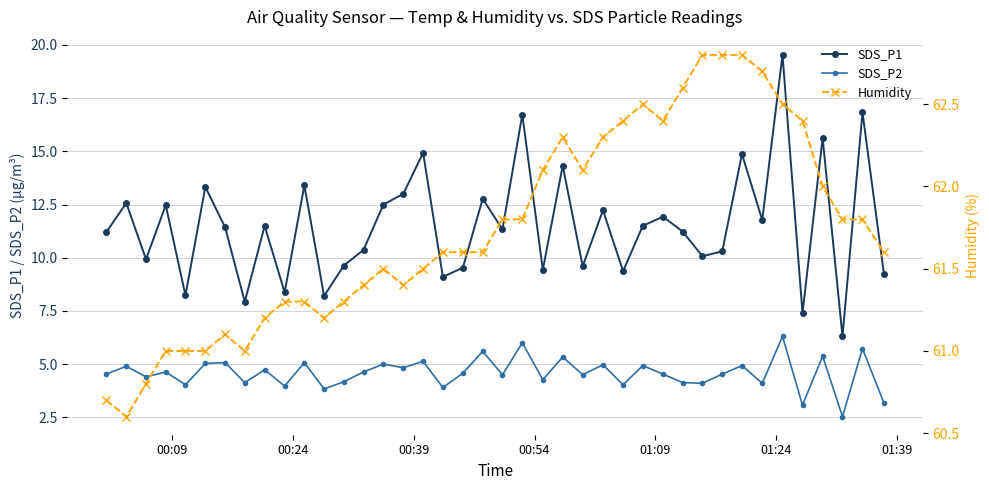

Which series has the largest total across all categories?

Humidity